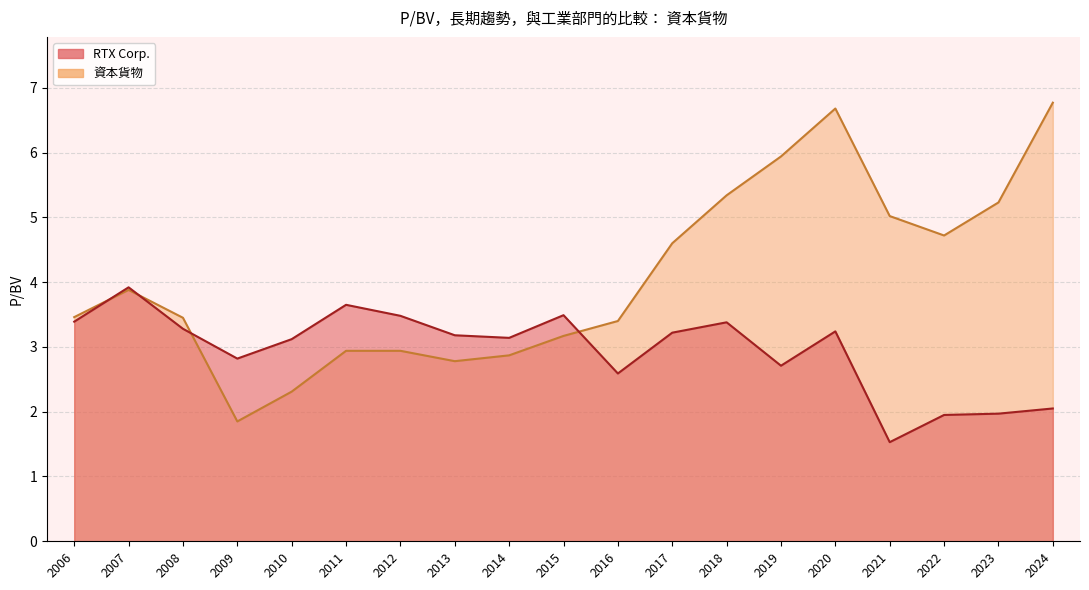

What is the sum of all 資本貨物 values?

77.3